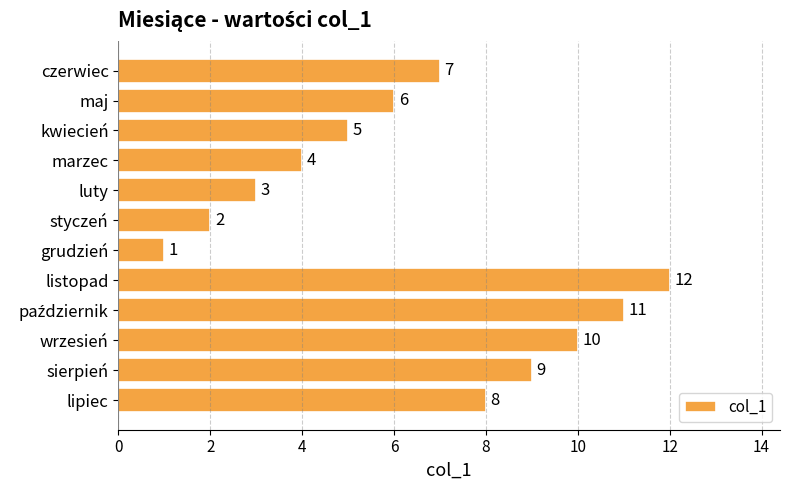

What is the ratio of the value at czerwiec to the value at sierpień?

0.8